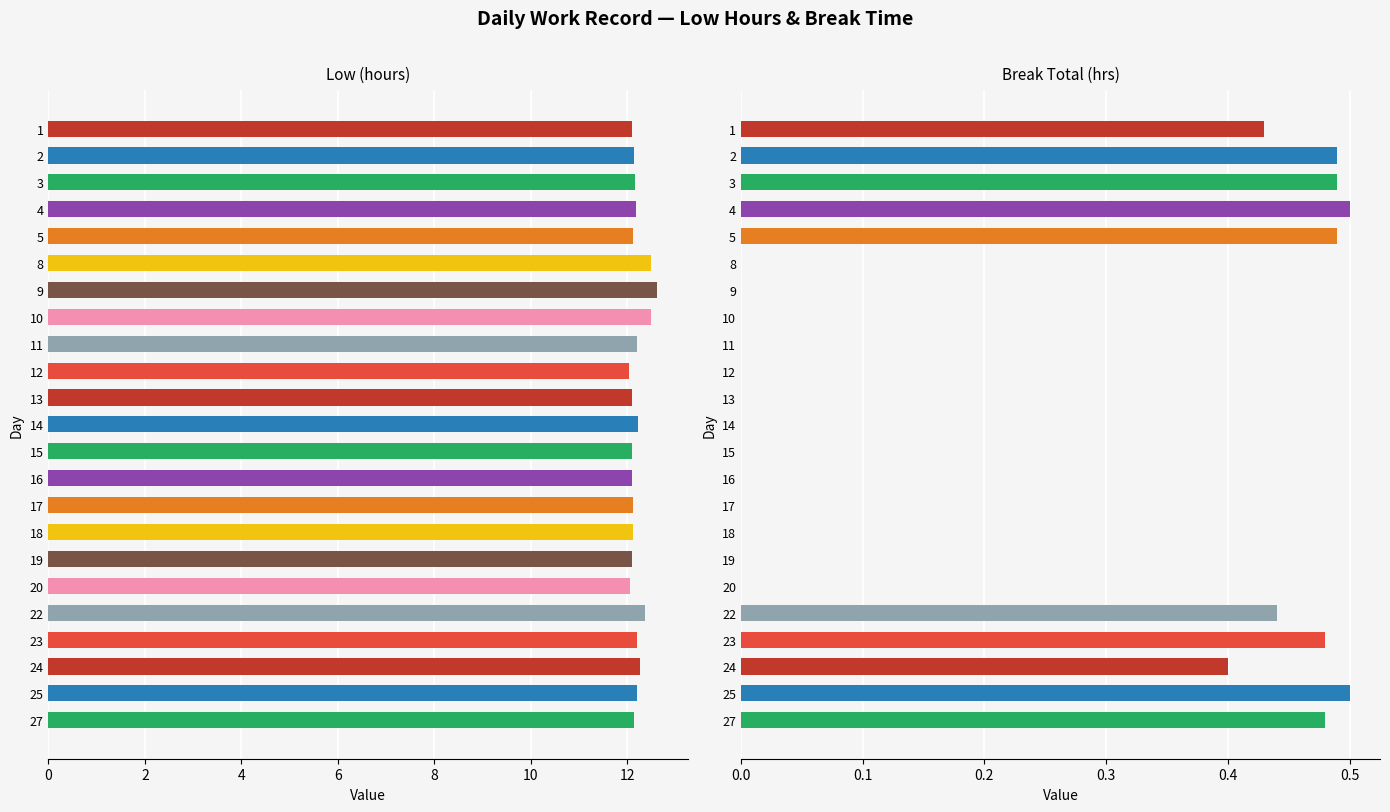

What are all the series names shown in the legend?

Low (hours), Break Total (hrs)